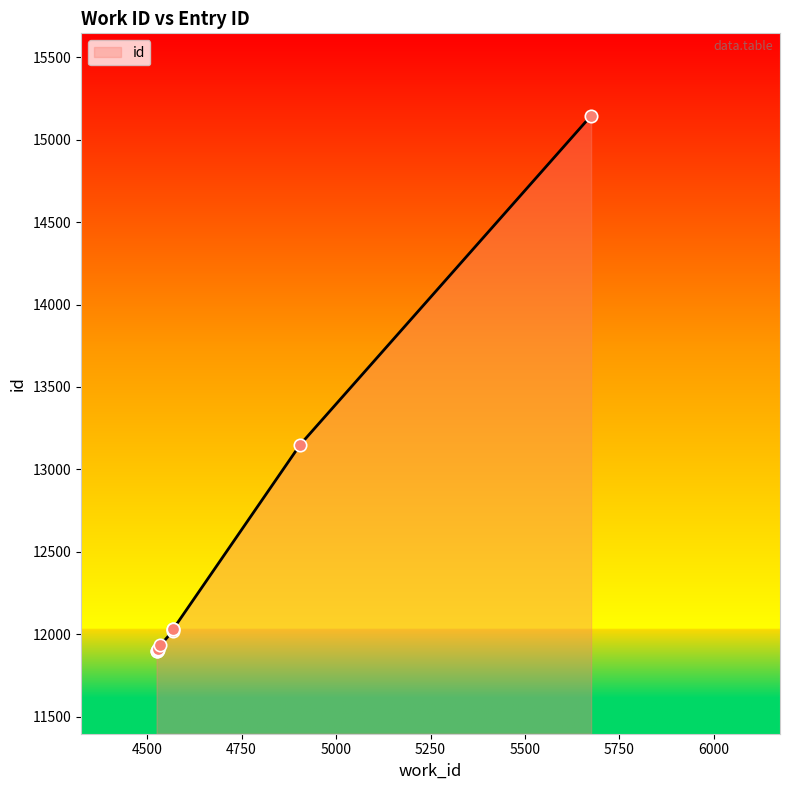

What is the change in value from 4535 to 4905?

+1217